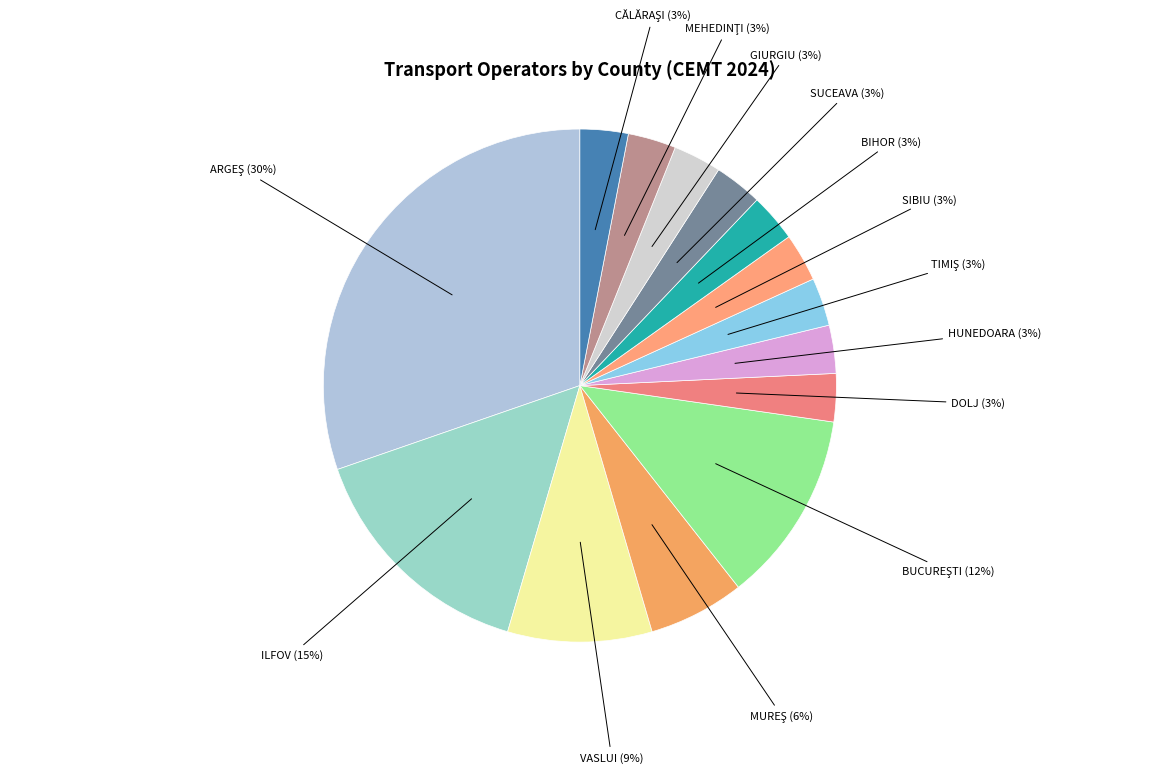

How many slices are in this pie chart?

14